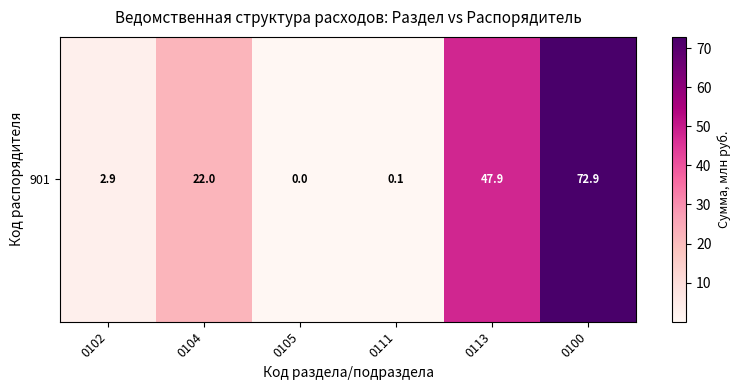

Count the number of categories in the chart.

6